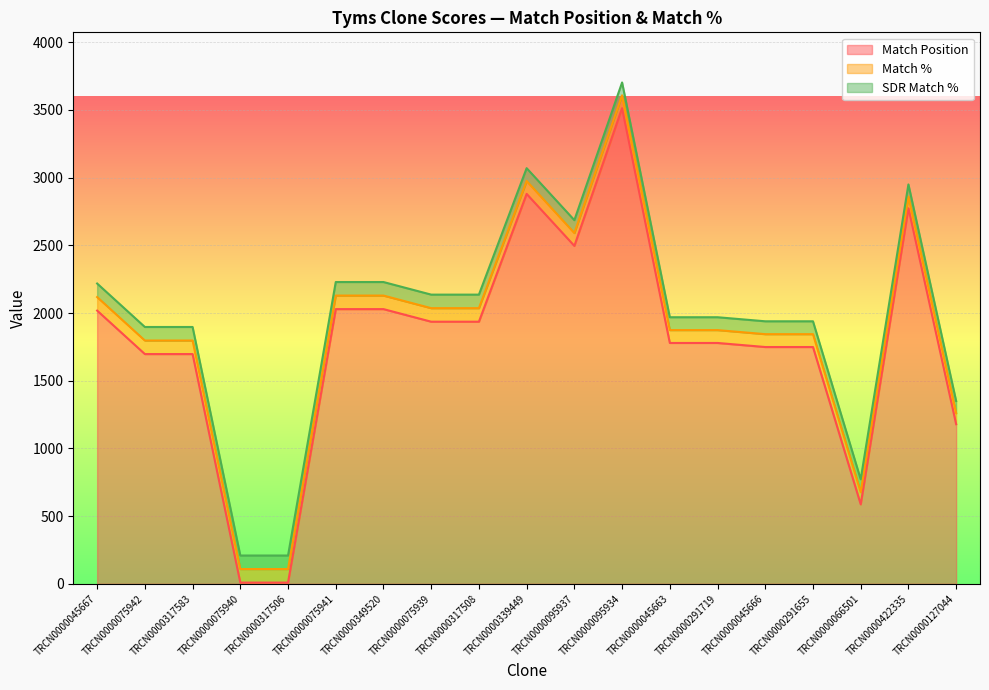

Which series changed the most between TRCN0000349520 and TRCN0000095937?

Match Position